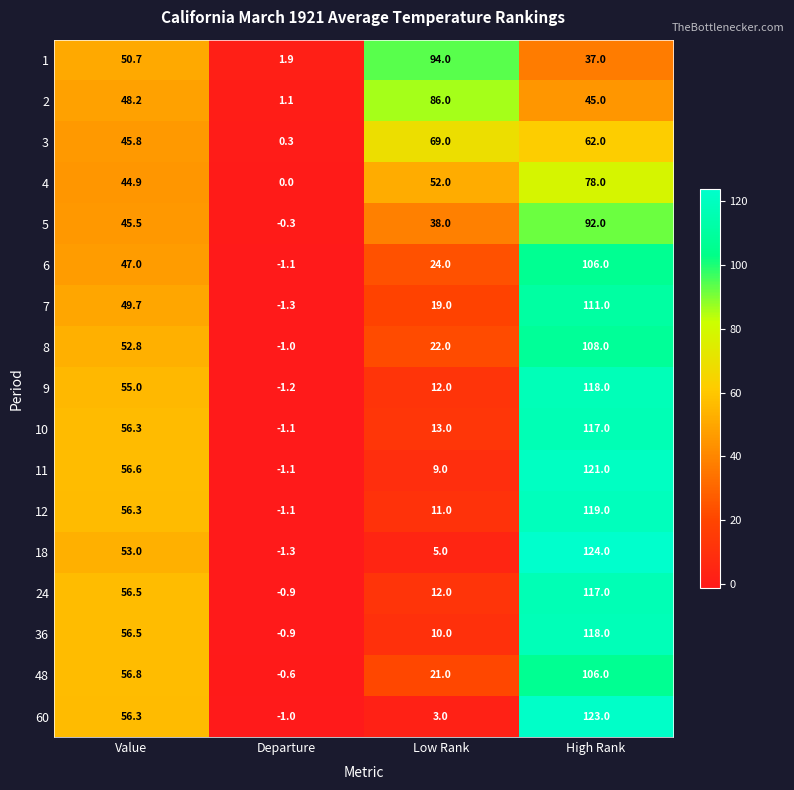

Which series changed the most between Departure and High Rank?

18